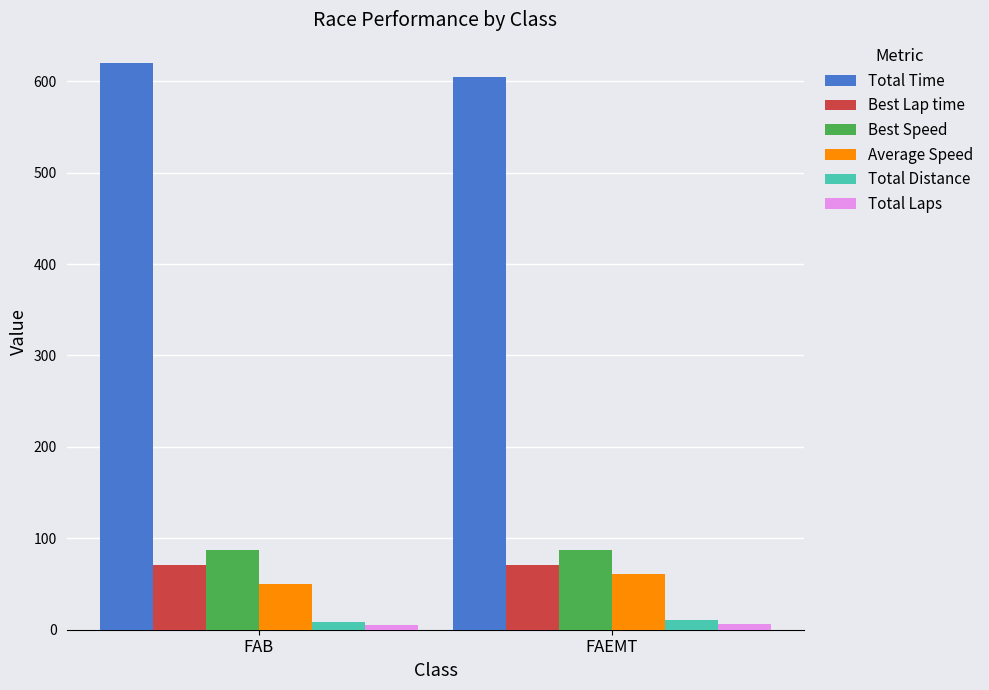

Is the value of Average Speed at FAEMT greater than the value of Best Lap time at FAB?

No